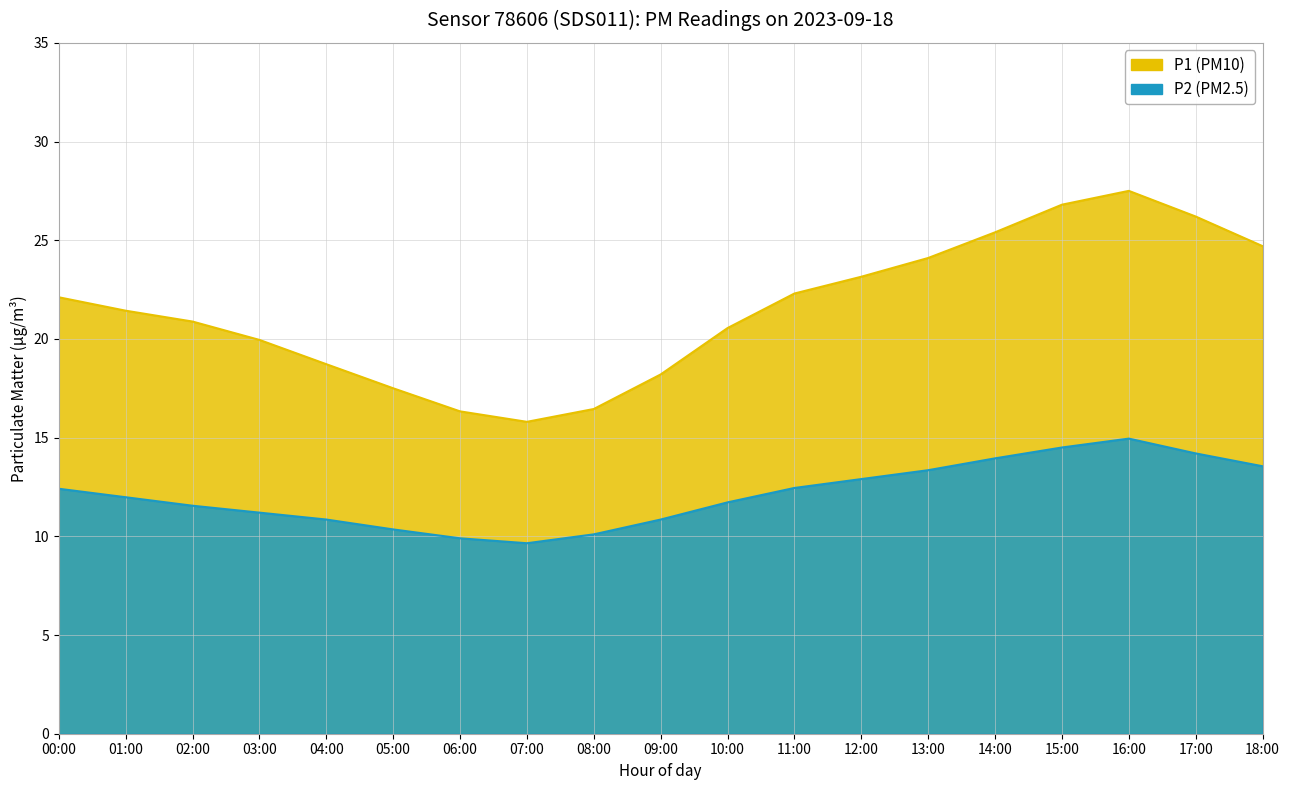

What is the difference between the second highest and second lowest values in the P1 series?

10.5